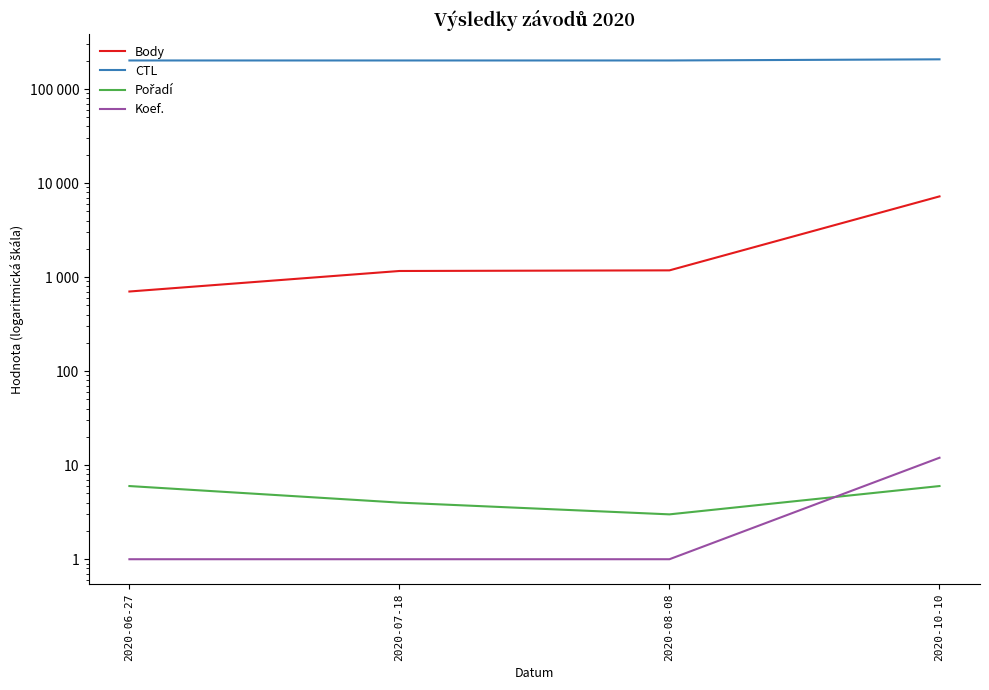

Where is Pořadí nearest to the value 4?

2020-07-18